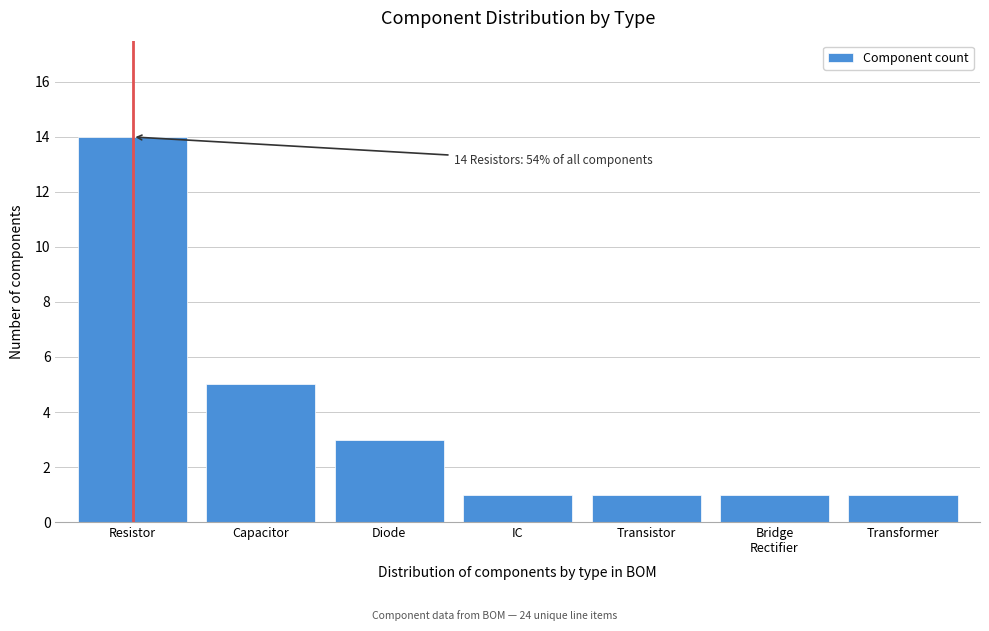

Reading right to left, list all the values displayed in this chart.

1	1	1	1	3	5	14